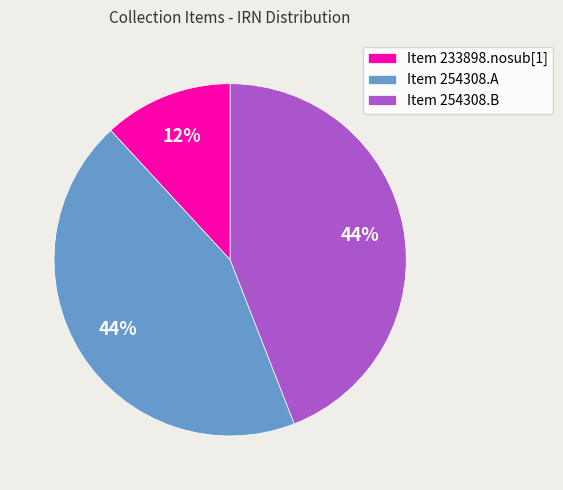

Which slice is the smallest?

Item 233898.nosub[1]